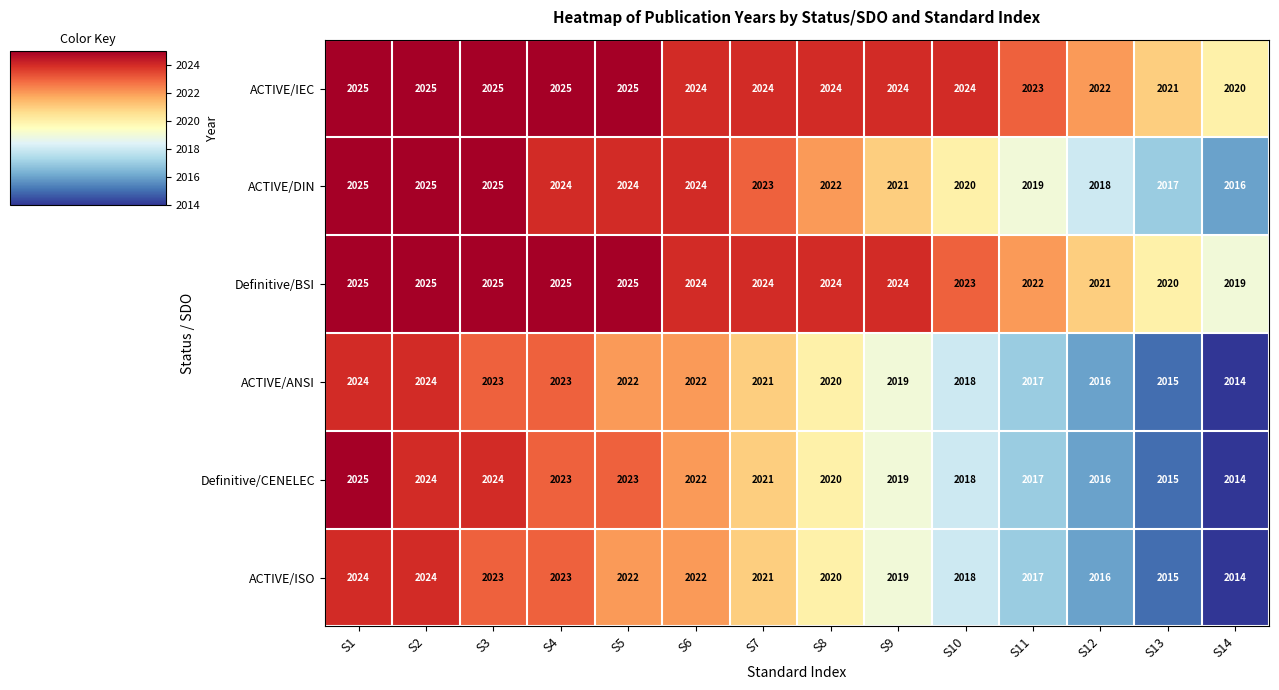

What is the maximum value shown in the chart?

2025